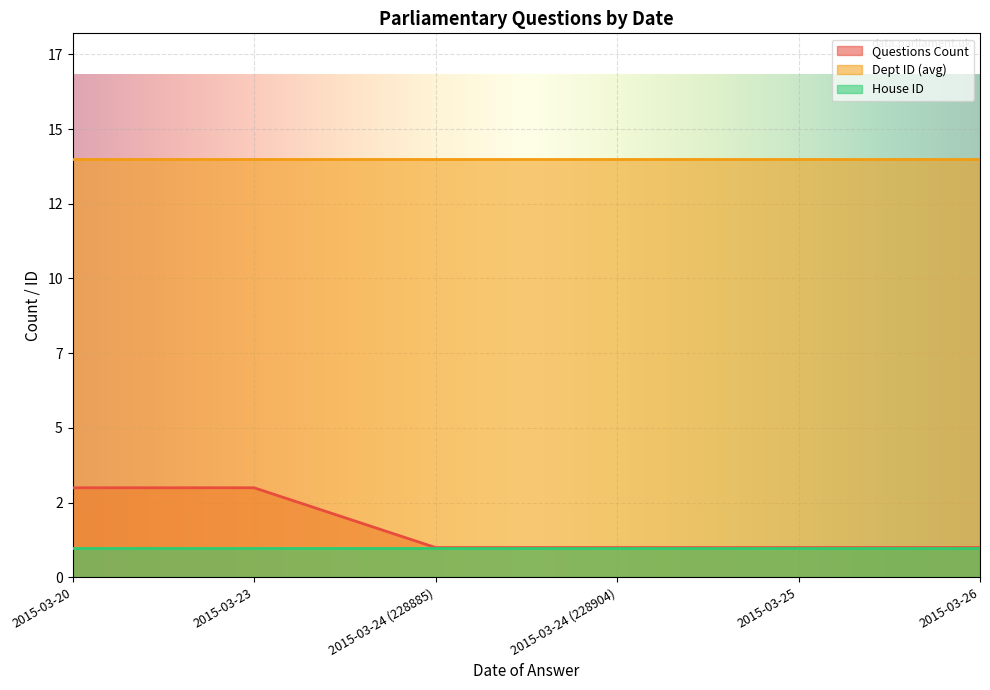

The House ID series shows 1 at 2015-03-26. True or false?

False